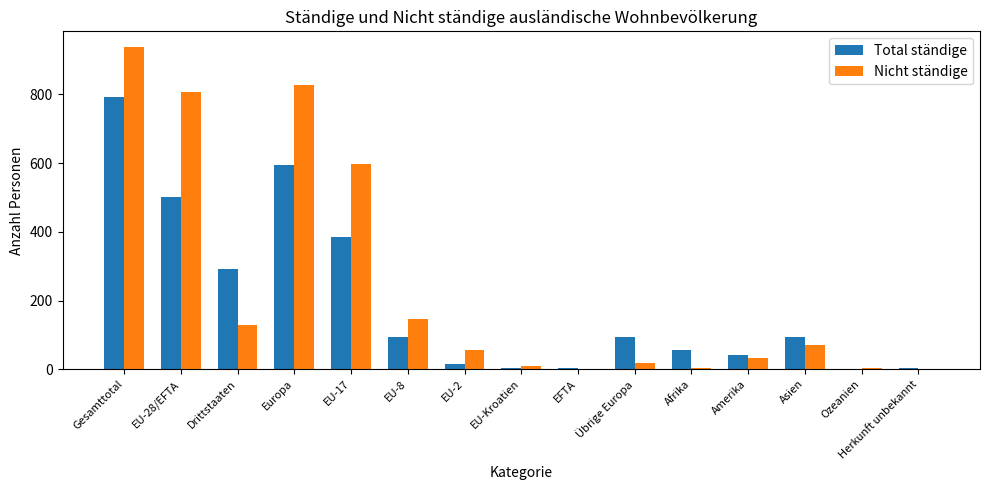

Are the bars grouped side by side (vs. stacked)?

Yes